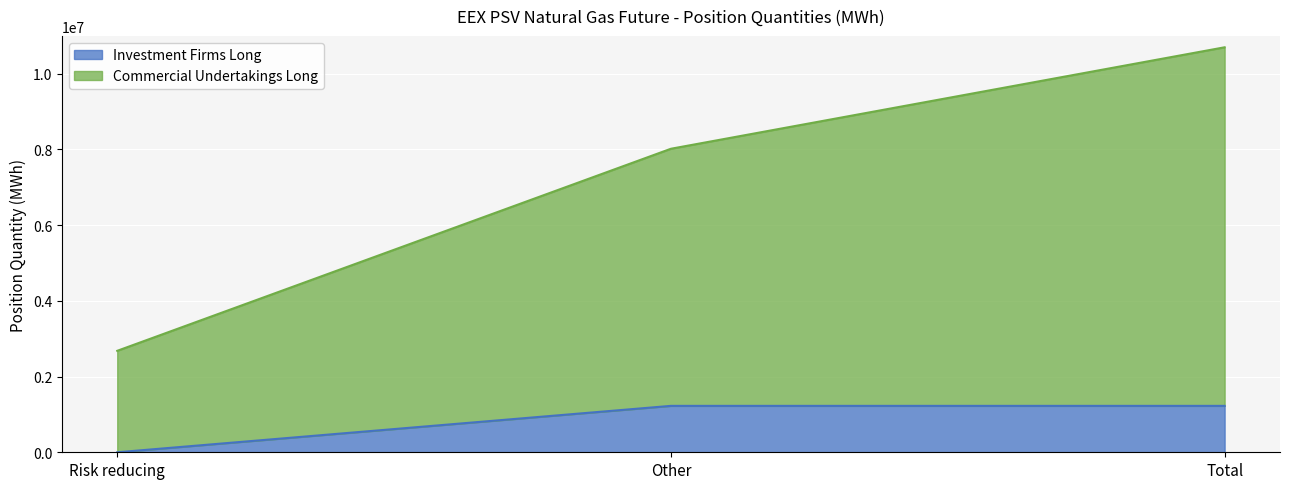

At which category is the sum across all series the highest?

Total